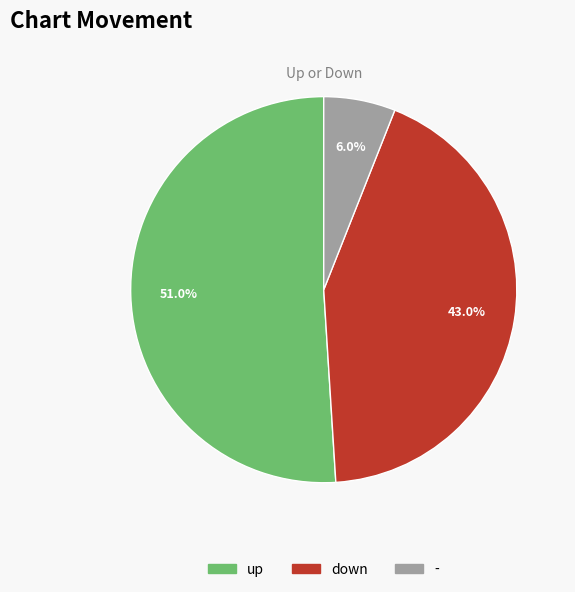

Approximately how many times larger is the value at - compared to down?

0.1